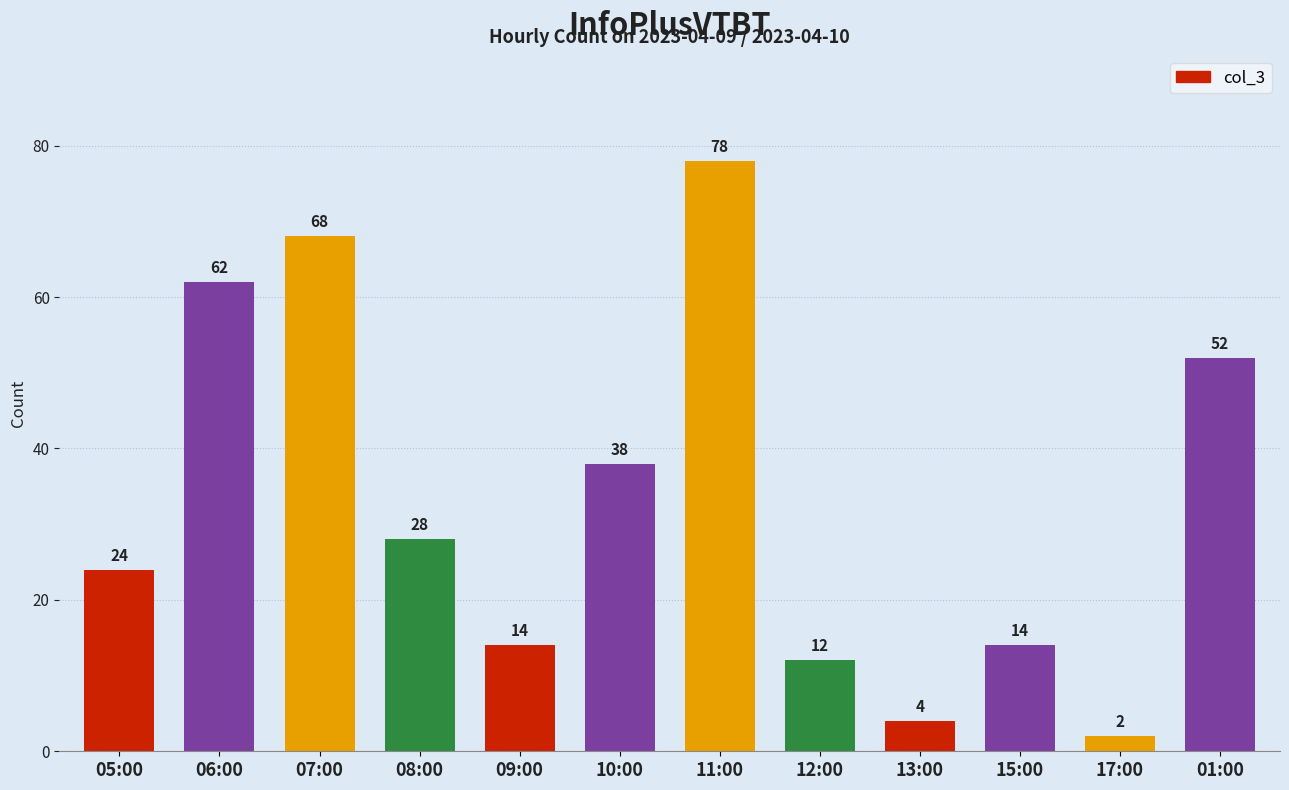

Are the bars horizontal?

No